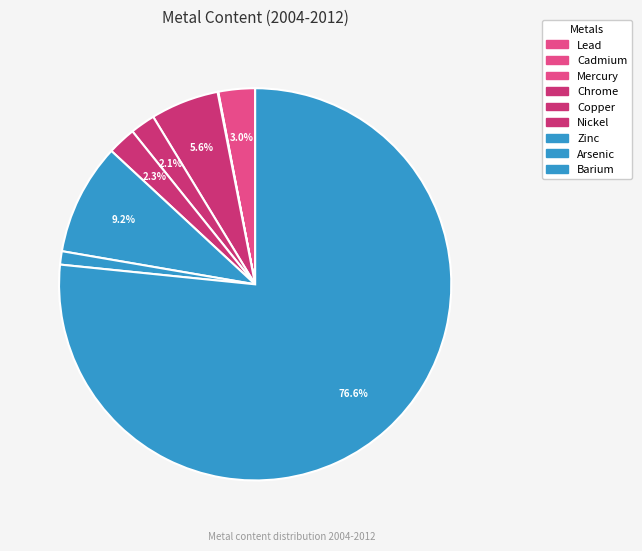

How many slices are in this pie chart?

9